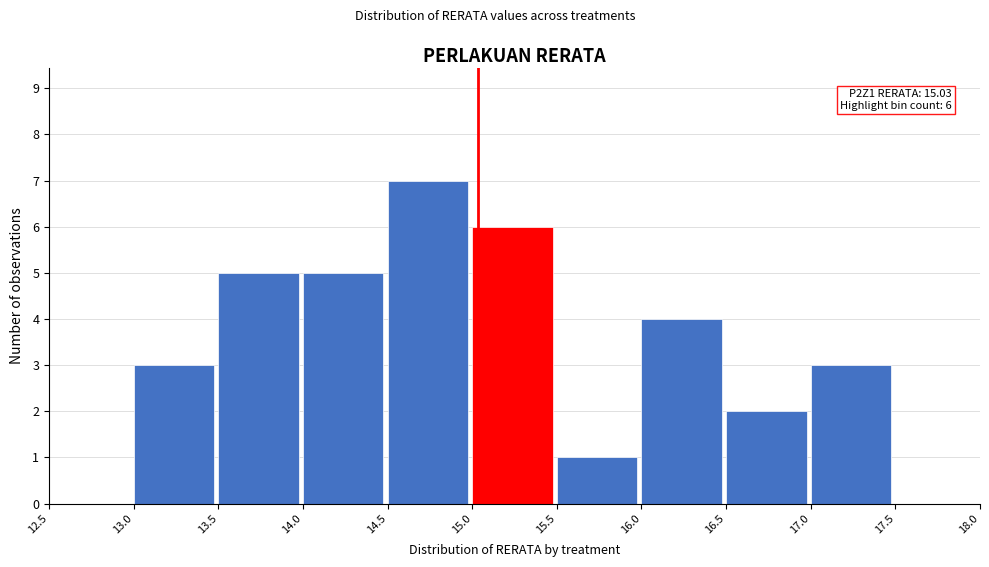

Over which range of the x-axis is the bar tallest?

14.5 to 15.0